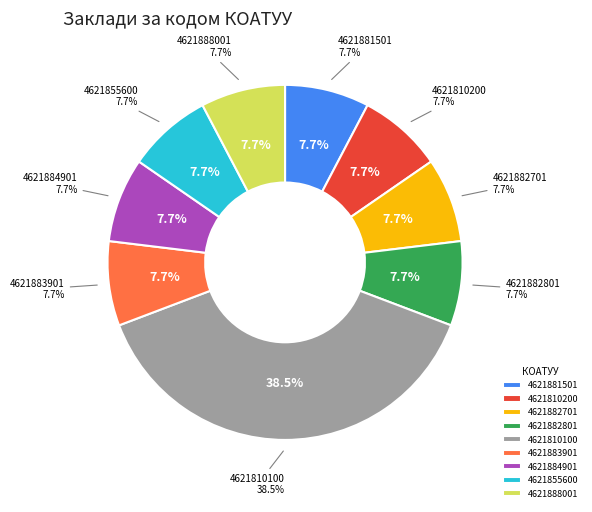

Which has a higher value, 4621810100 or 4621810100?

4621810100